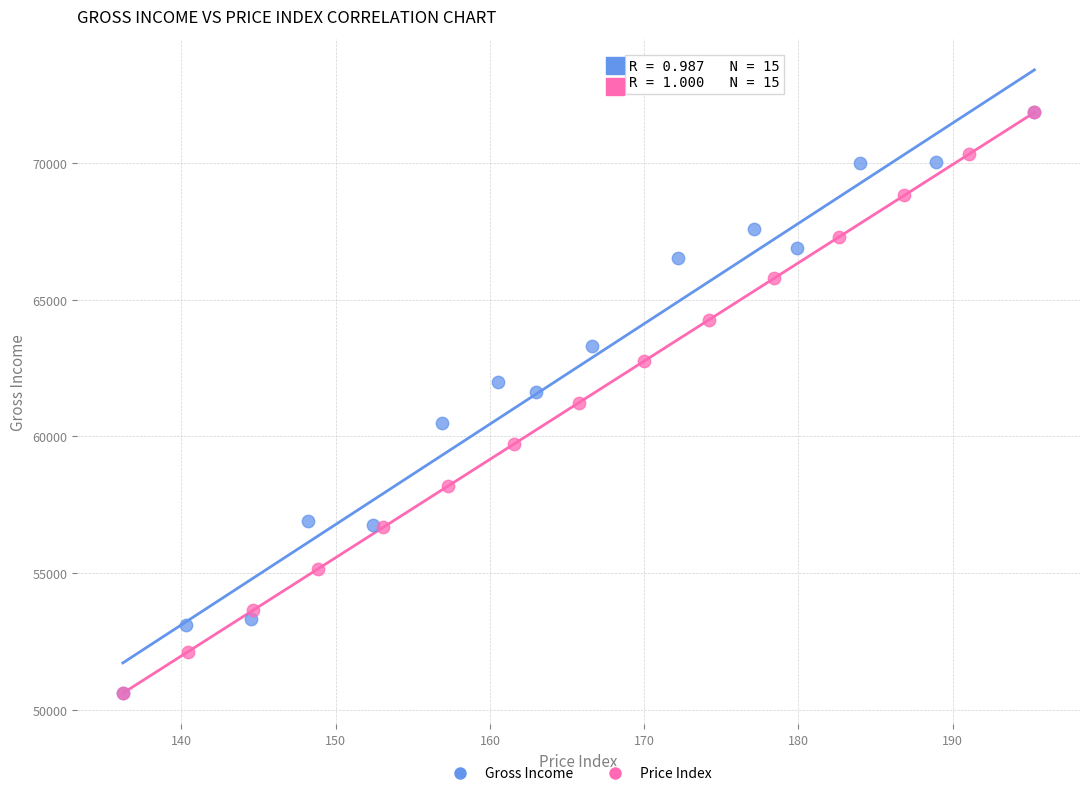

What are all the series names shown in the legend?

Gross Income, Price Index